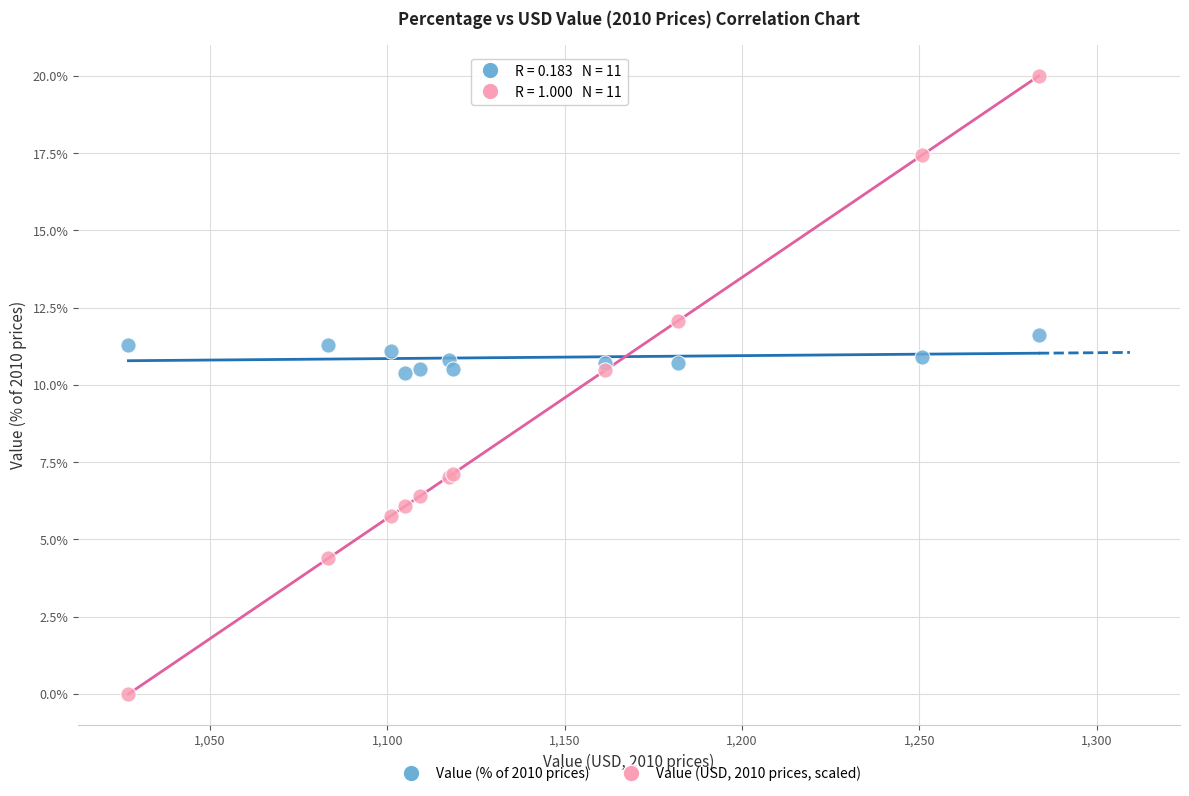

Which series contains the lowest Y value?

Value (USD, 2010 prices, scaled)